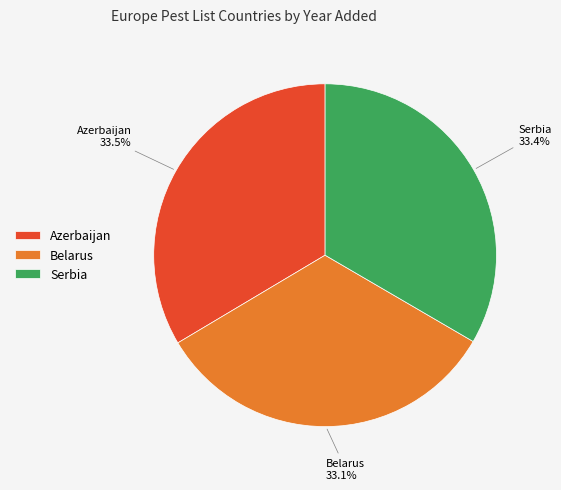

Is it true that Serbia is 40% of the pie?

False